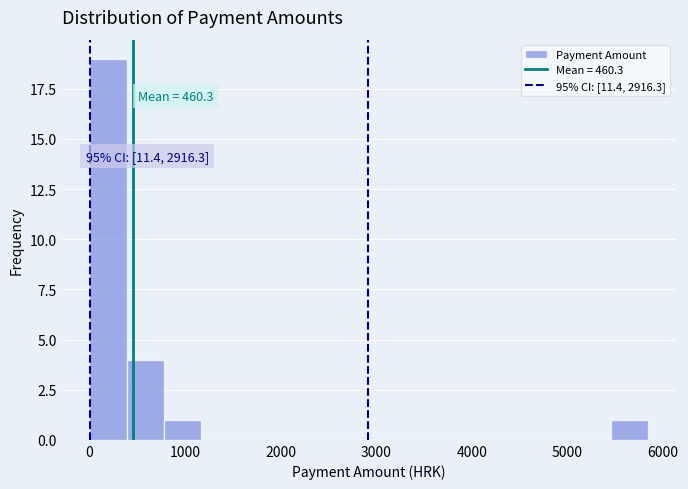

Around what value on the x-axis is the tallest bar? Give the approximate position of its centre, as read against the axis.

200